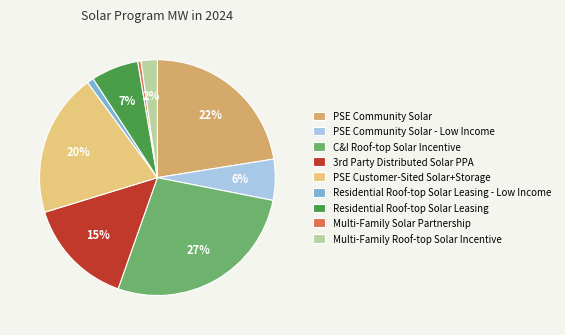

To the nearest percent, what is the difference between the largest and smallest slice percentages?

27%